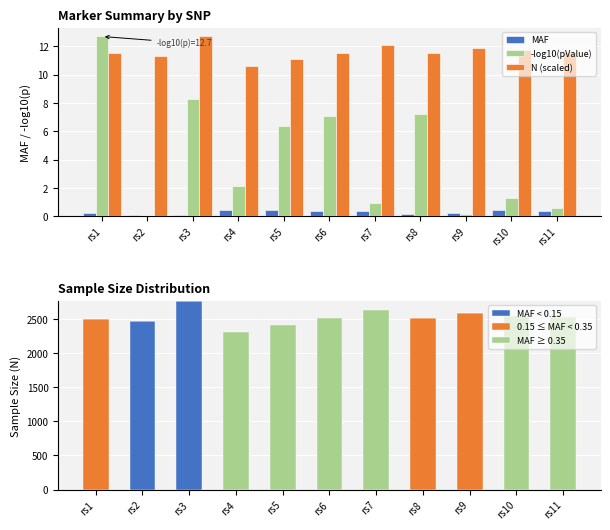

List the series in order of their peak value, lowest first.

MAF, -log10(pValue), N (scaled), 0.15 ≤ MAF < 0.35, MAF ≥ 0.35, MAF < 0.15